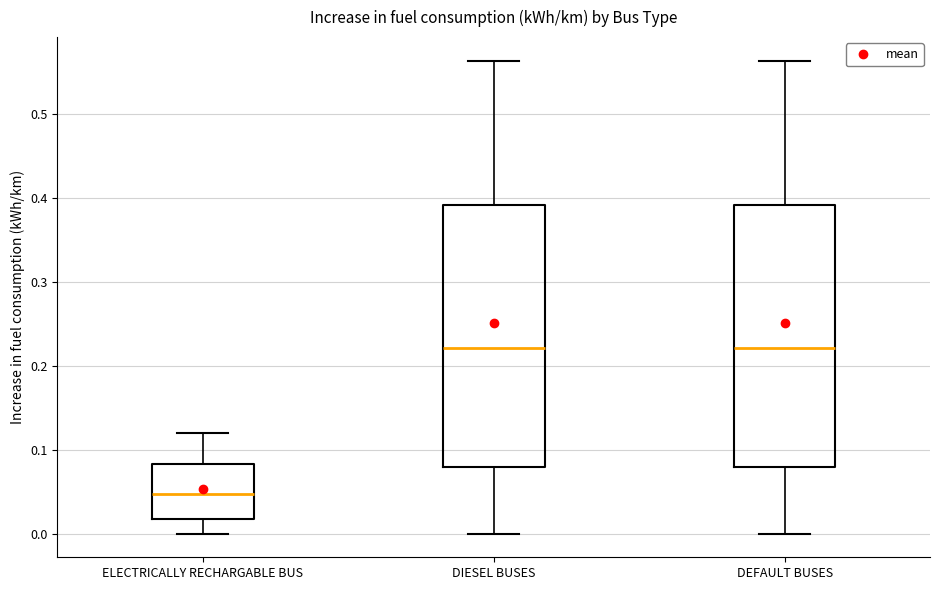

Reading left to right, read every box against the y-axis: the position of its median line, the range the box covers, and the ends of its whiskers. The values are not printed on the chart, so give them approximately, as read against the axis.

ELECTRICALLY RECHARGABLE BUS: median 0.05, box 0.02 to 0.08, whiskers 0.00 to 0.12
DIESEL BUSES: median 0.22, box 0.08 to 0.39, whiskers 0.00 to 0.56
DEFAULT BUSES: median 0.22, box 0.08 to 0.39, whiskers 0.00 to 0.56